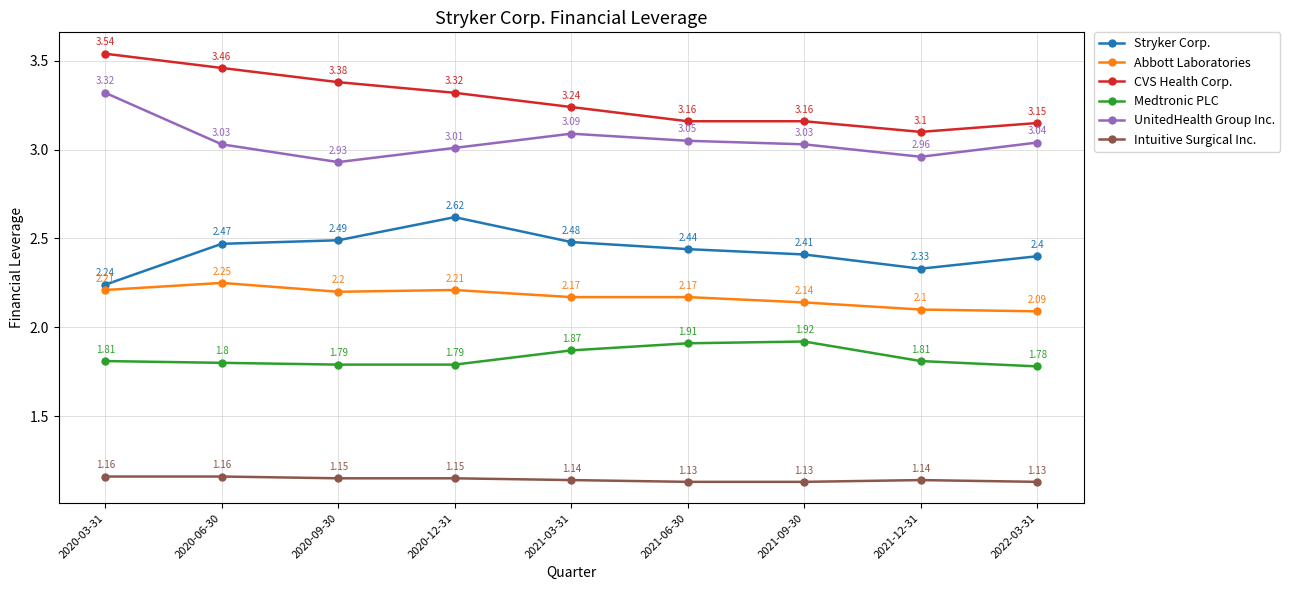

Between 2020-12-31 and 2021-03-31, which series saw the biggest shift?

Stryker Corp.